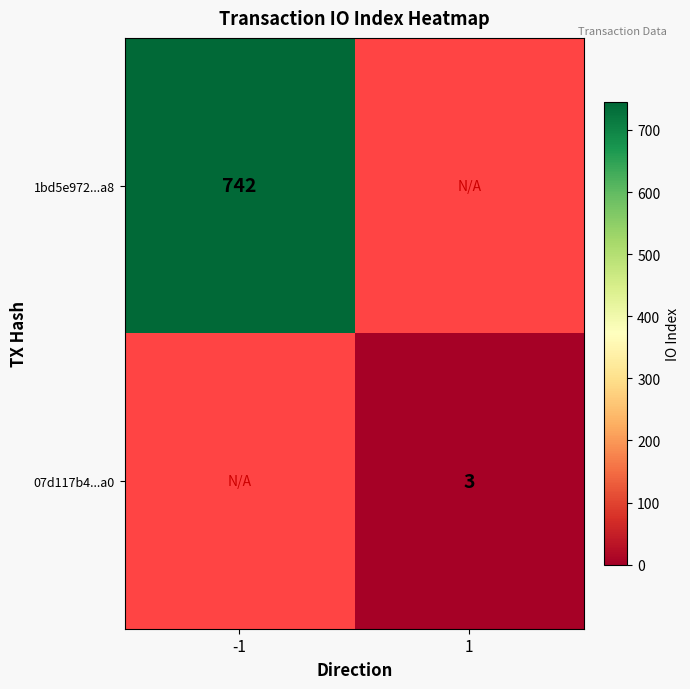

The 1bd5e972...a8 series shows 742 at -1. True or false?

True